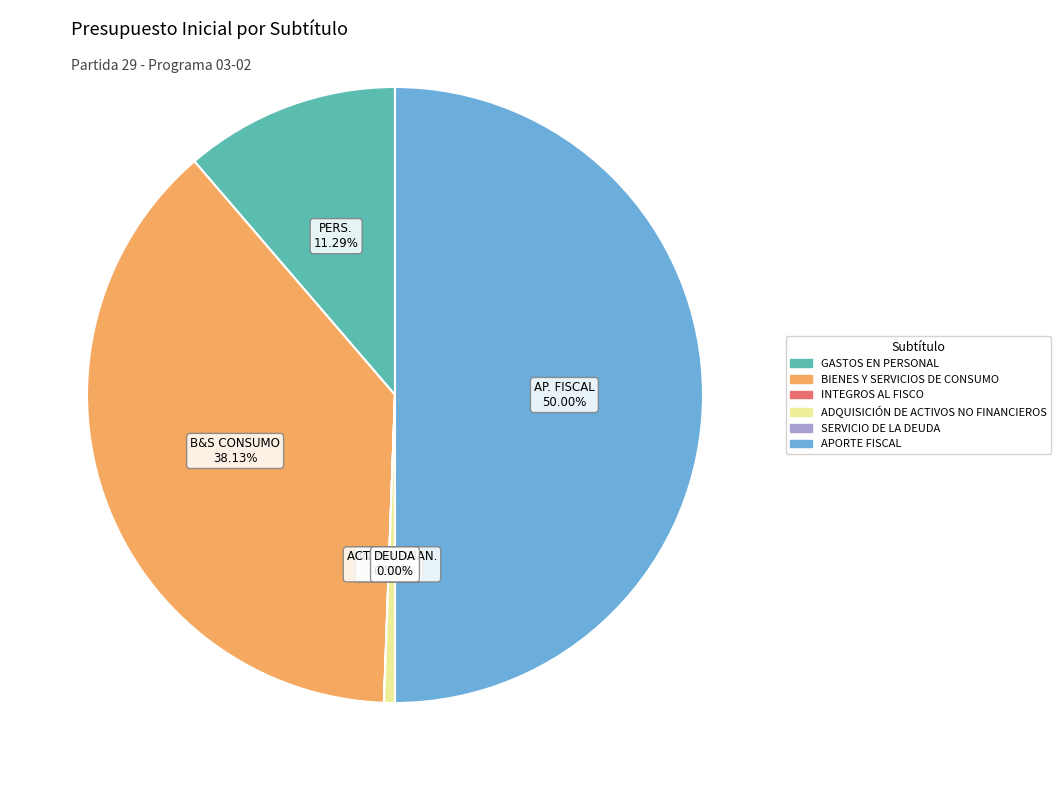

Which slice is the largest?

APORTE FISCAL